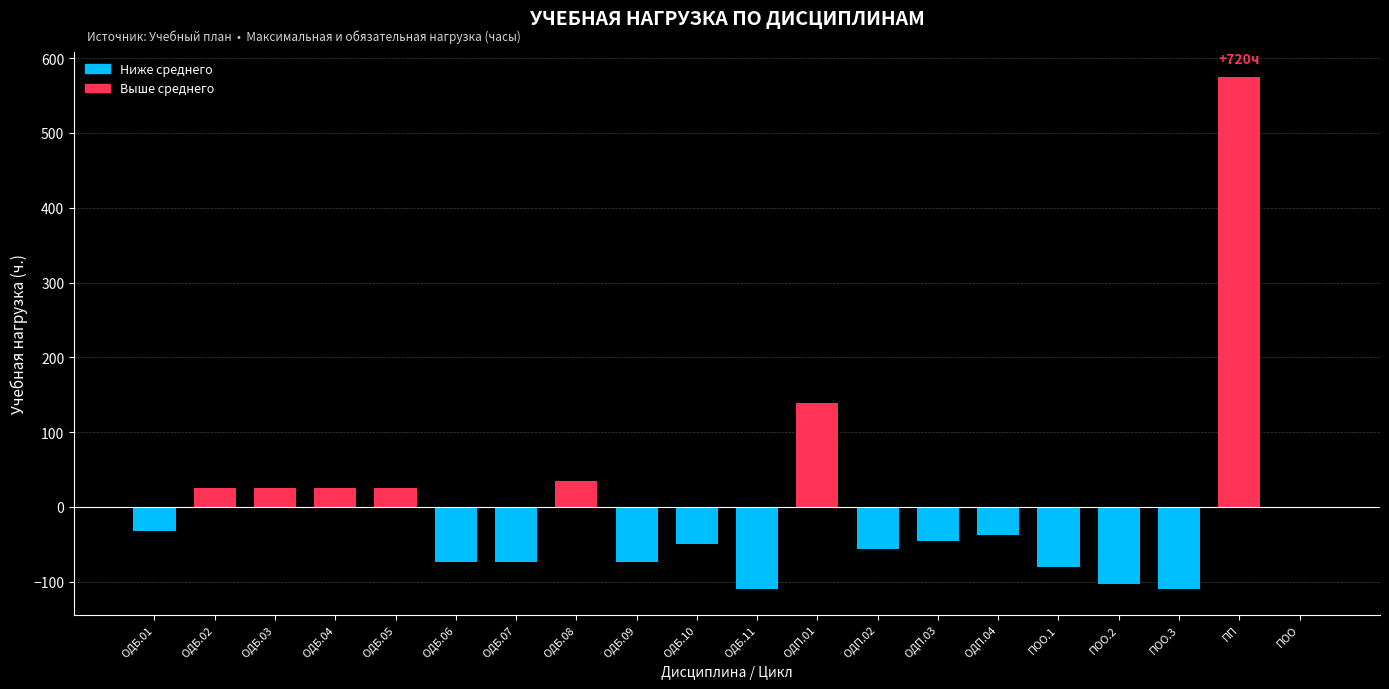

Reading left to right, what are all the values shown in this chart?

ОДБ.01=-31.8	ОДБ.02=25.2	ОДБ.03=25.2	ОДБ.04=25.2	ОДБ.05=25.2	ОДБ.06=-73.8	ОДБ.07=-73.8	ОДБ.08=34.2	ОДБ.09=-73.8	ОДБ.10=-49.8	ОДБ.11=-109.8	ОДП.01=139.2	ОДП.02=-56.8	ОДП.03=-45.8	ОДП.04=-37.8	ПОО.1=-80.8	ПОО.2=-102.8	ПОО.3=-109.8	ПП=574.2	ПОО=-1.8